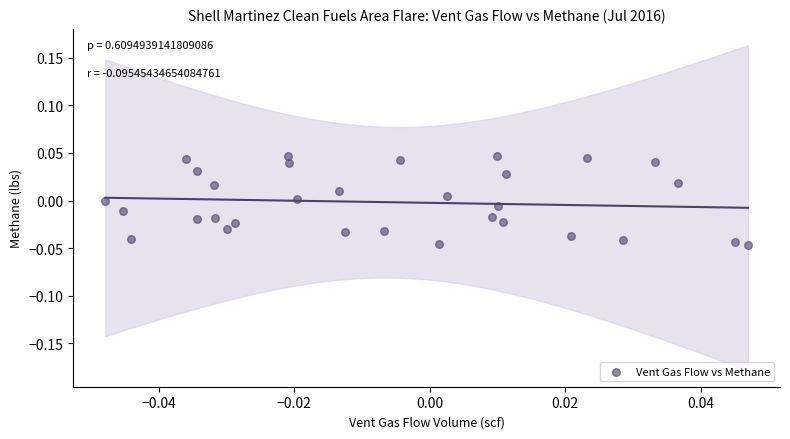

How many points are shown in the scatter plot?

31